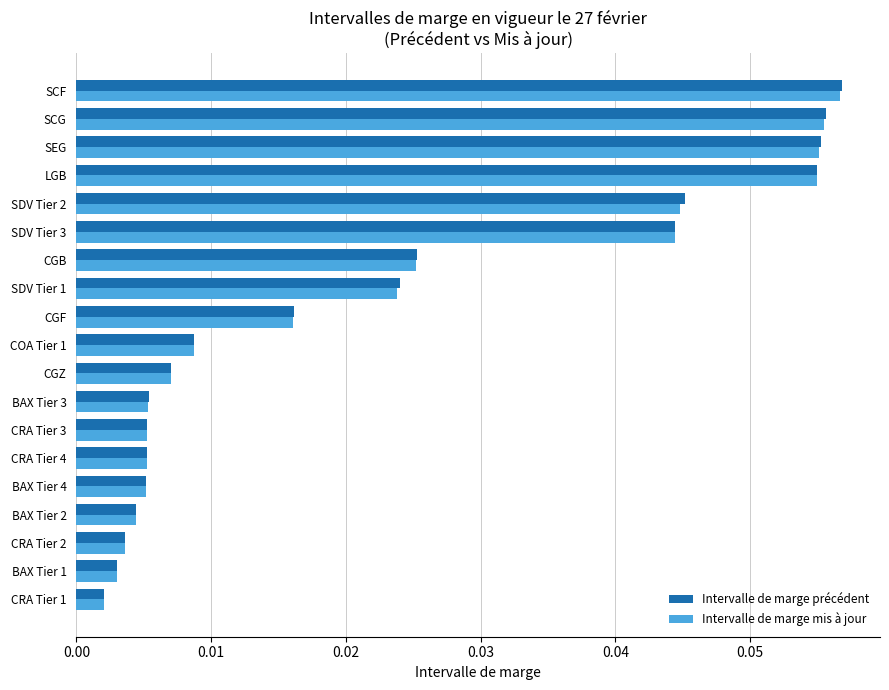

What is the sum of all Intervalle de marge précédent values?

0.4